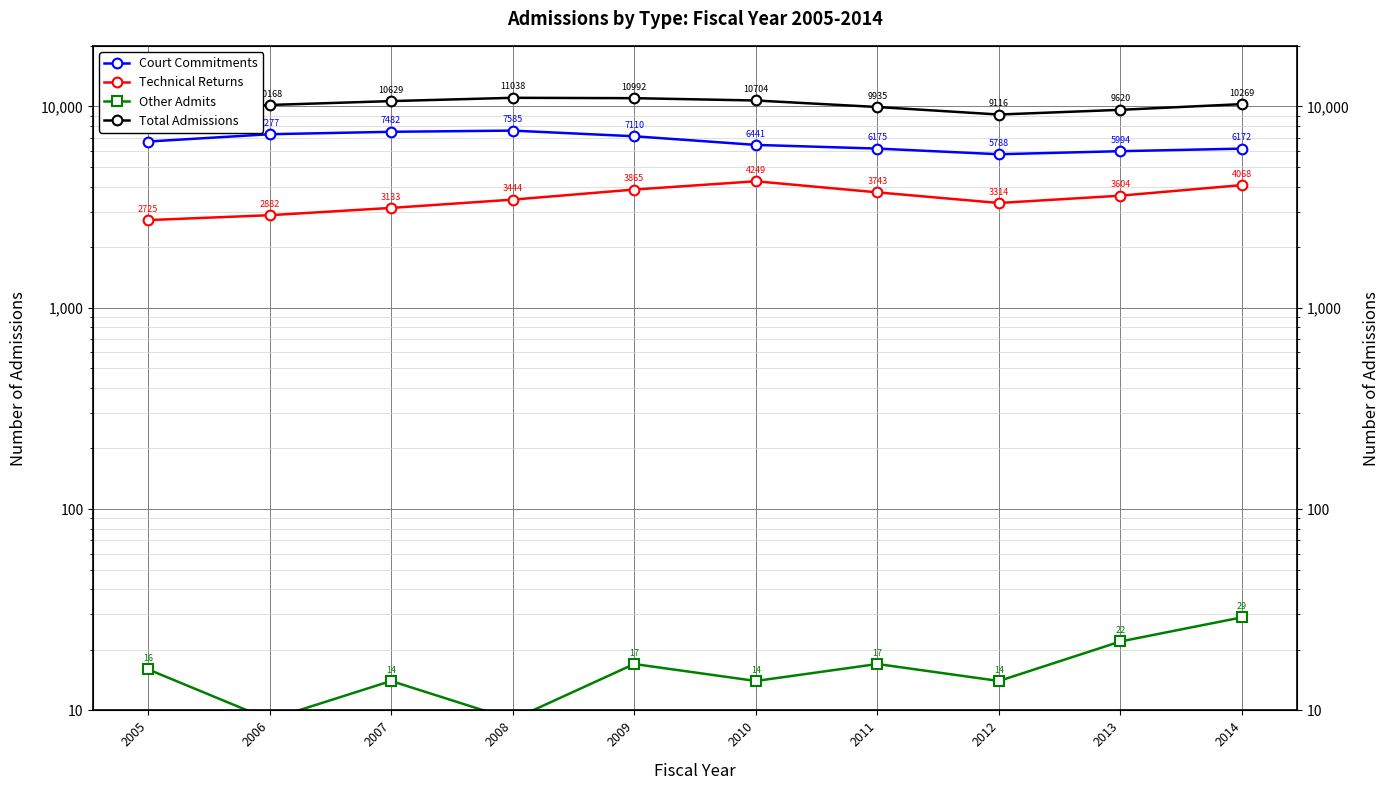

How many data points in Total Admissions are above 10269?

4